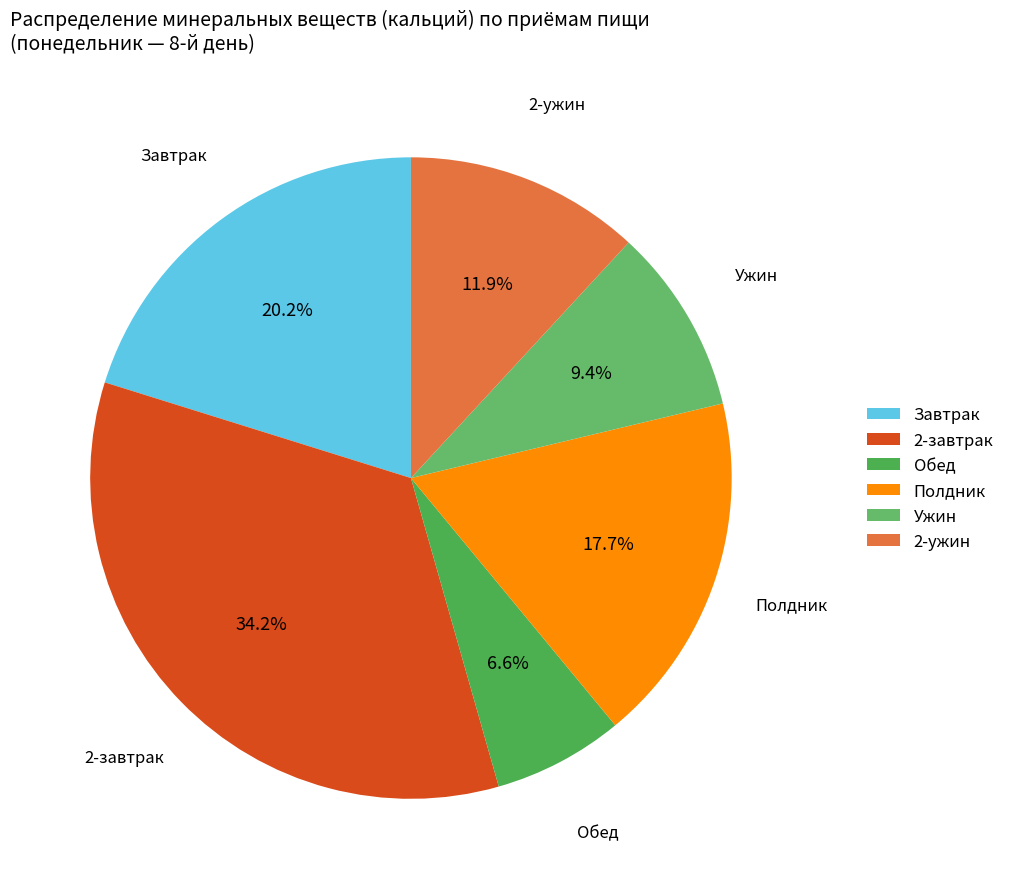

Is there a majority slice in this chart?

No